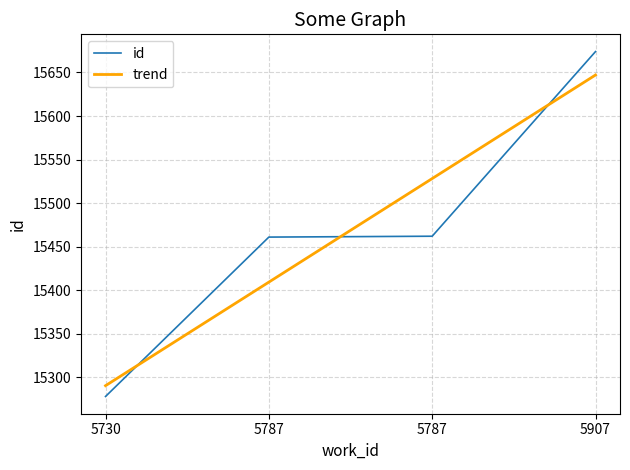

Reading left to right, list all the values displayed in this chart.

id: 15278.0	15461.0	15462.0	15674.0
trend: 15290.4	15409.3	15528.2	15647.1